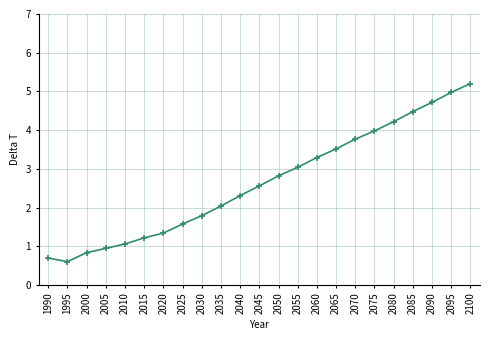

Between 2090 and 2075, which is larger?

2090